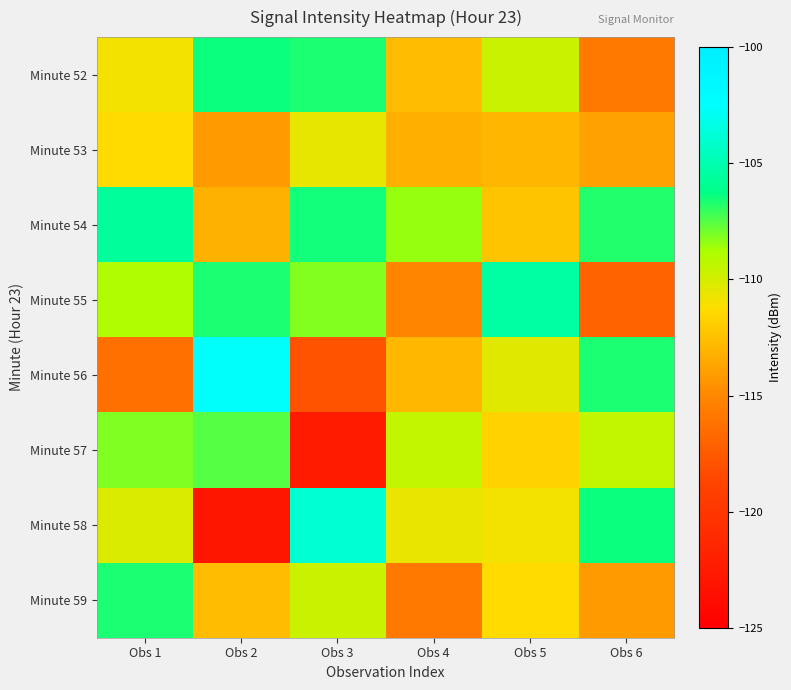

Reading left to right, what are all the values shown in this chart?

Minute 52: Obs 1=-110.9	Obs 2=-106.4	Obs 3=-106.6	Obs 4=-112.7	Obs 5=-109.6	Obs 6=-115.8
Minute 53: Obs 1=-111.3	Obs 2=-114.1	Obs 3=-110.5	Obs 4=-113.2	Obs 5=-113.0	Obs 6=-113.9
Minute 54: Obs 1=-105.6	Obs 2=-113.1	Obs 3=-106.5	Obs 4=-108.4	Obs 5=-112.3	Obs 6=-106.8
Minute 55: Obs 1=-109.0	Obs 2=-106.6	Obs 3=-108.2	Obs 4=-115.1	Obs 5=-105.5	Obs 6=-117.0
Minute 56: Obs 1=-116.3	Obs 2=-102.7	Obs 3=-117.9	Obs 4=-112.9	Obs 5=-110.4	Obs 6=-106.6
Minute 57: Obs 1=-108.1	Obs 2=-107.5	Obs 3=-122.4	Obs 4=-109.4	Obs 5=-111.7	Obs 6=-109.4
Minute 58: Obs 1=-110.2	Obs 2=-122.9	Obs 3=-103.9	Obs 4=-110.6	Obs 5=-110.9	Obs 6=-106.4
Minute 59: Obs 1=-106.6	Obs 2=-112.7	Obs 3=-109.6	Obs 4=-115.8	Obs 5=-111.3	Obs 6=-114.1